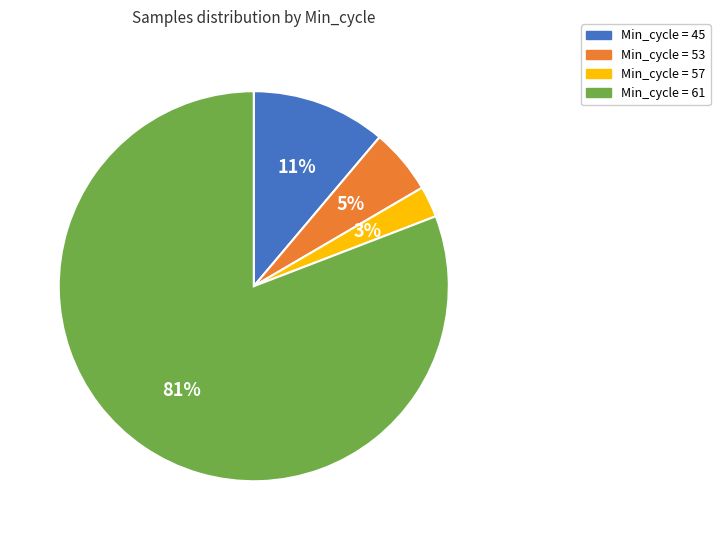

Combined, do Min_cycle = 45 and Min_cycle = 57 account for over 50%?

No